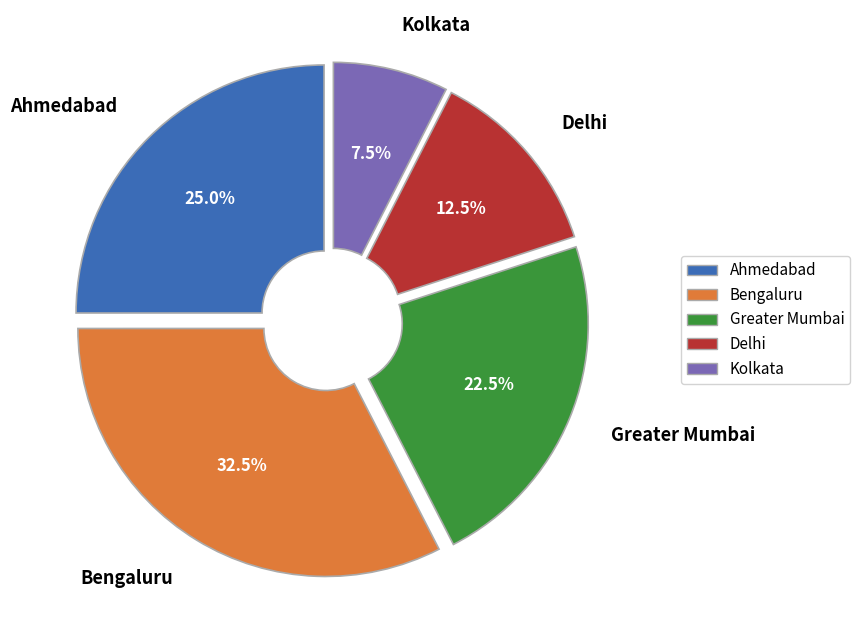

What percentage do Bengaluru and Kolkata together represent?

40.0%